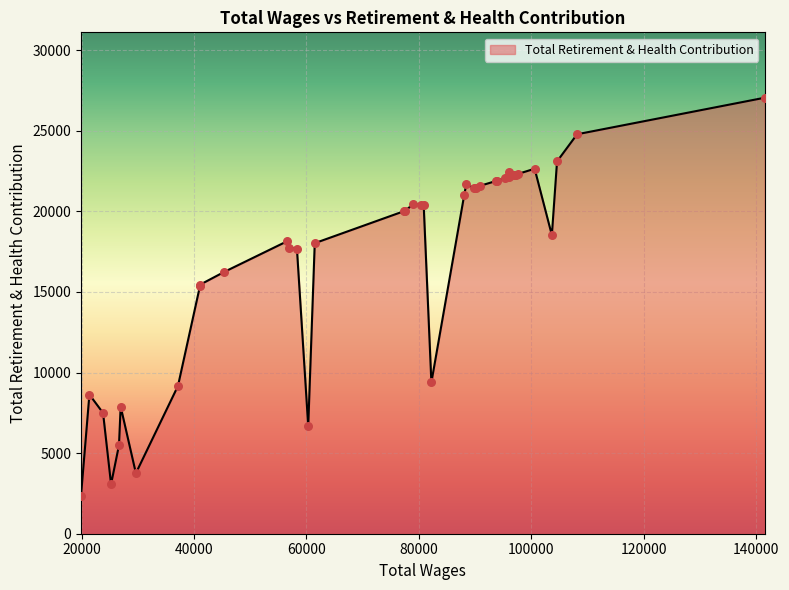

What is the greatest value displayed?

27052